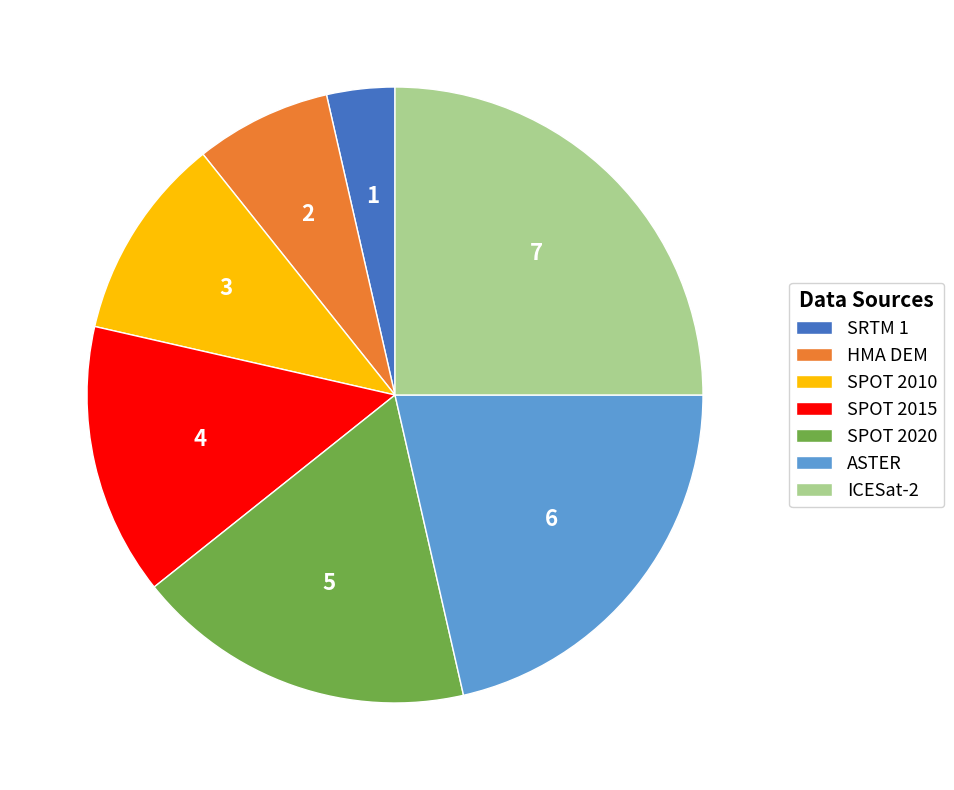

The SPOT 2010 slice represents 1% of the pie. True or false?

False